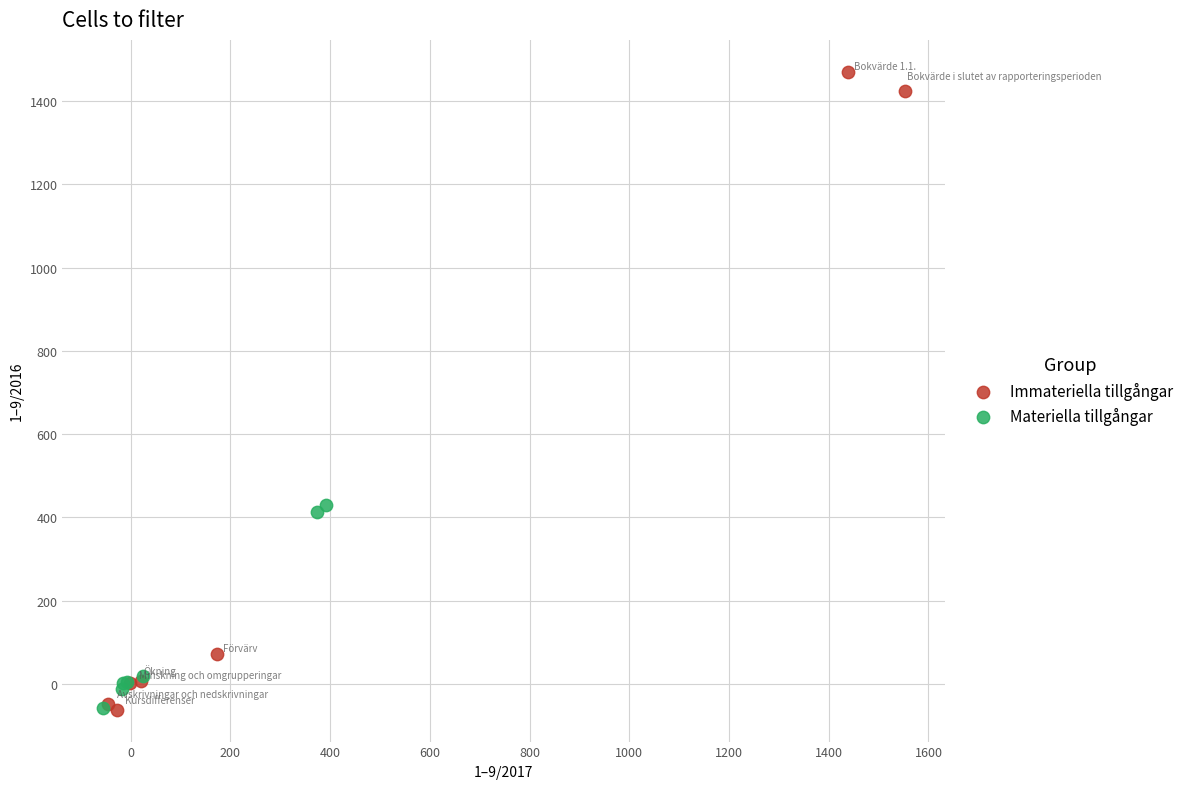

Which series has the widest spread of Y values?

Immateriella tillgångar